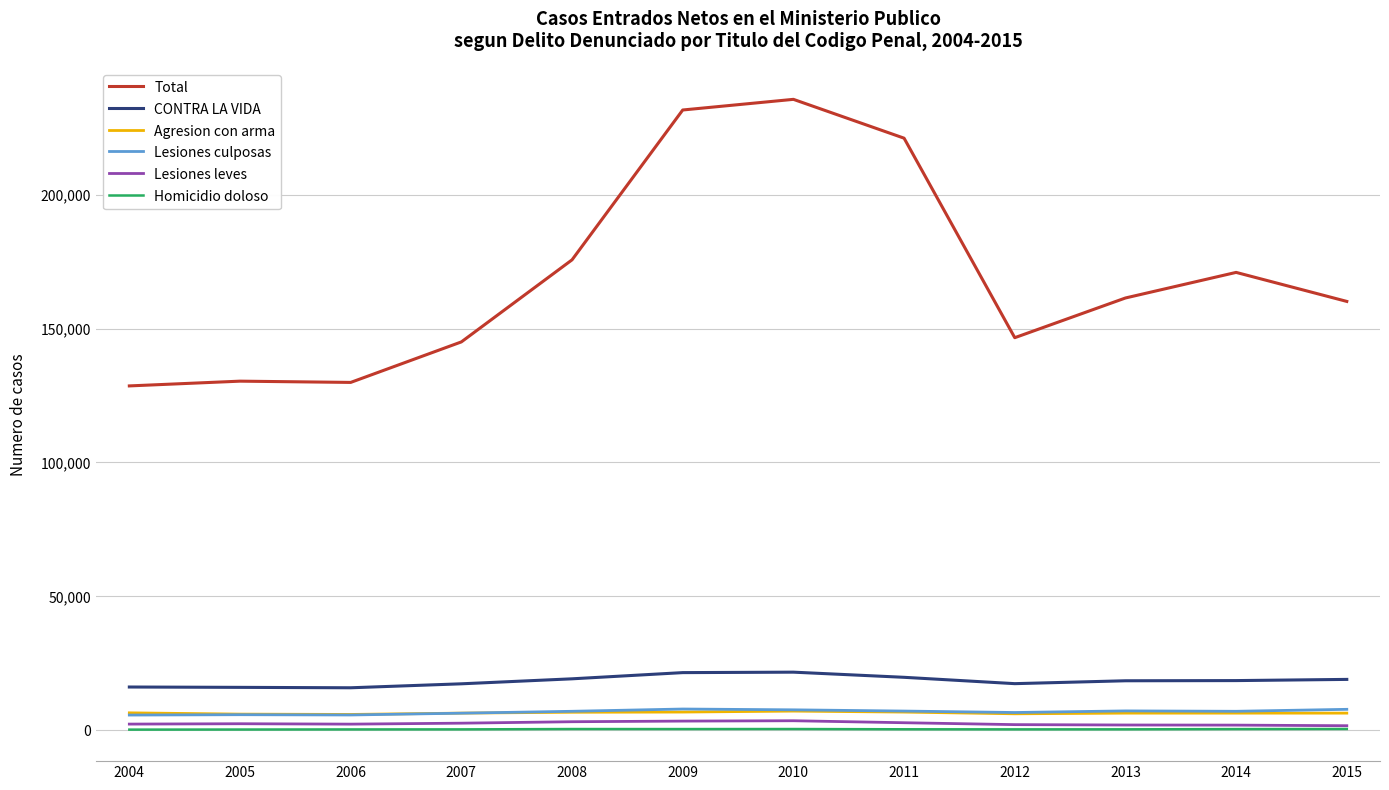

At which label does Total first exceed 161408?

2008